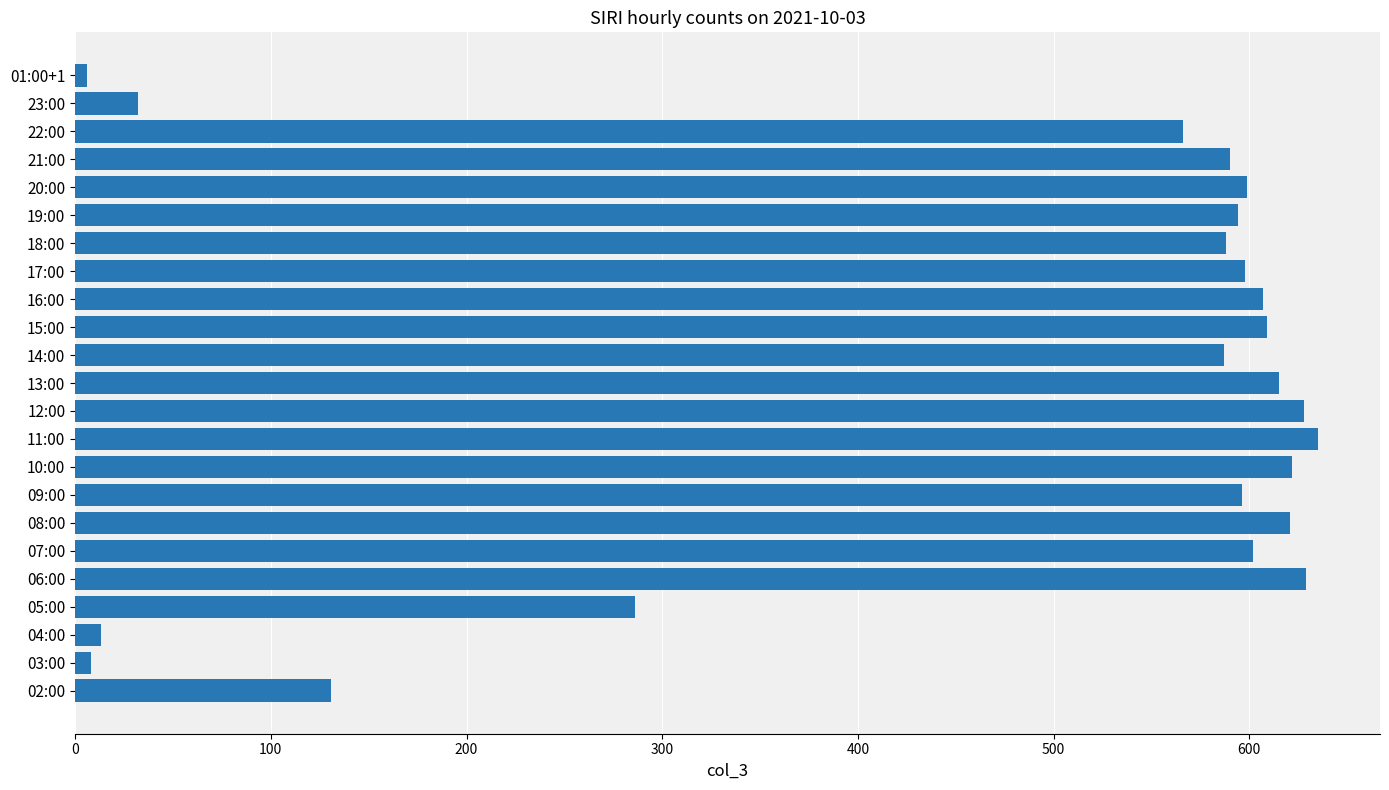

Between 23:00 and 22:00, which is larger?

22:00